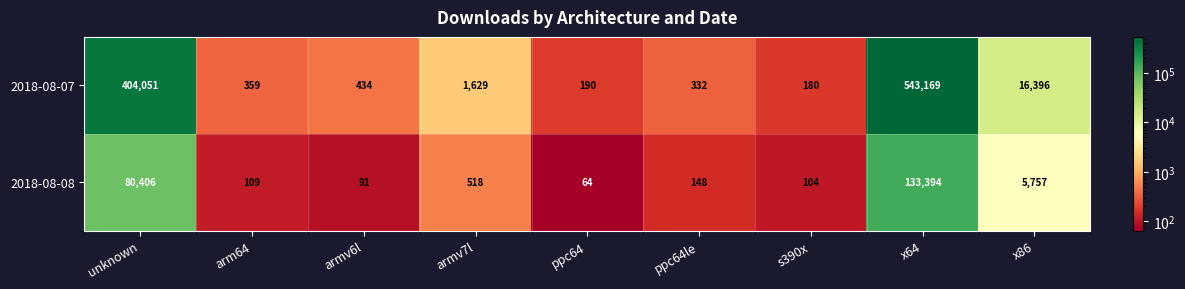

What is the sum of the 2018-08-07 values at armv7l and x86?

18025